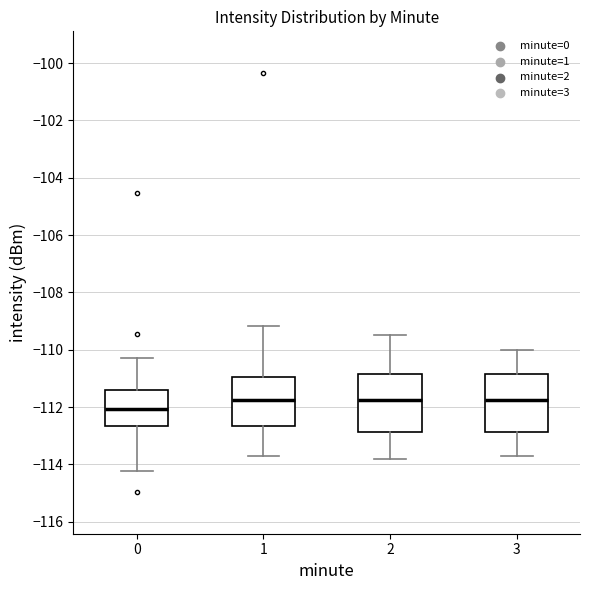

Reading left to right, read every box against the y-axis: the position of its median line, the range the box covers, and the ends of its whiskers. The values are not printed on the chart, so give them approximately, as read against the axis.

0: median -112.0, box -112.6 to -111.4, whiskers -114.2 to -110.2
1: median -111.8, box -112.6 to -111.0, whiskers -113.8 to -109.2
2: median -111.8, box -112.8 to -110.8, whiskers -113.8 to -109.4
3: median -111.8, box -112.8 to -110.8, whiskers -113.6 to -110.0